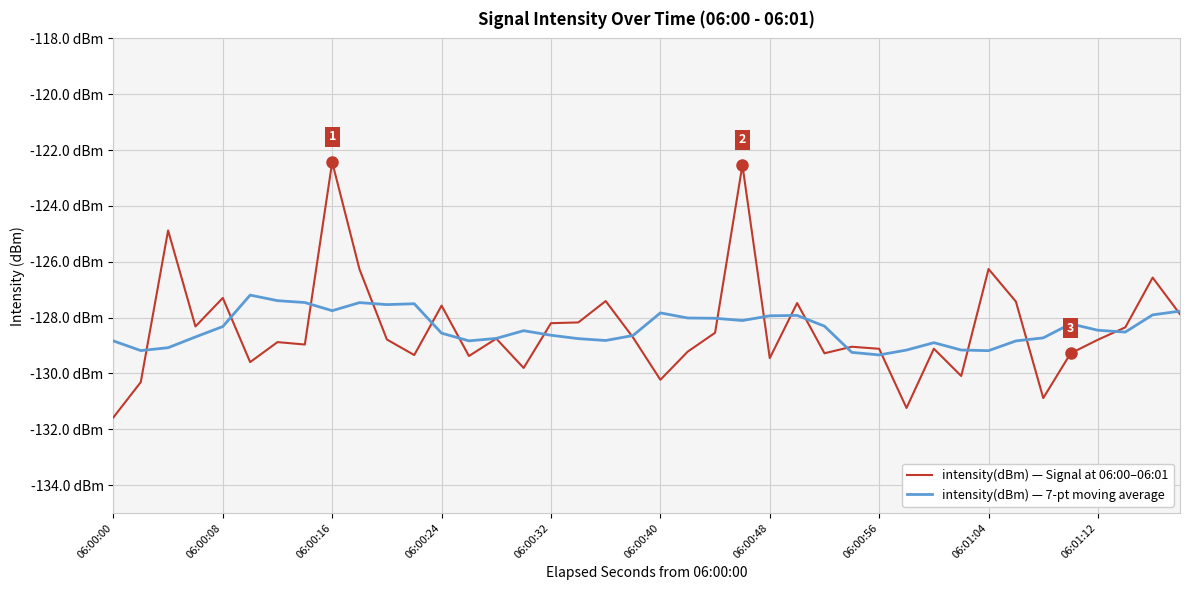

What are all the series names shown in the legend?

intensity(dBm) — Signal at 06:00–06:01, intensity(dBm) — 7-pt moving average